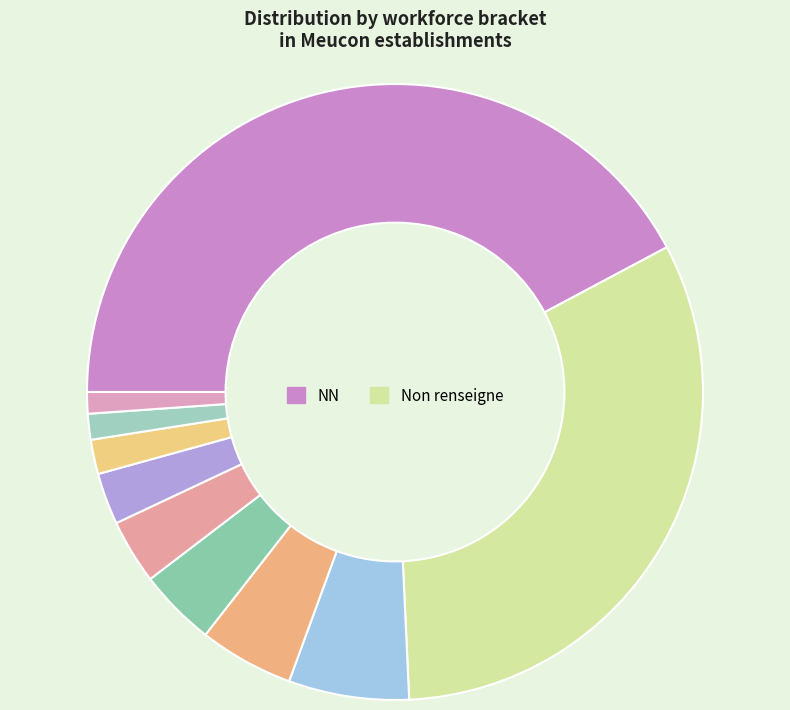

Is there a majority slice in this chart?

No